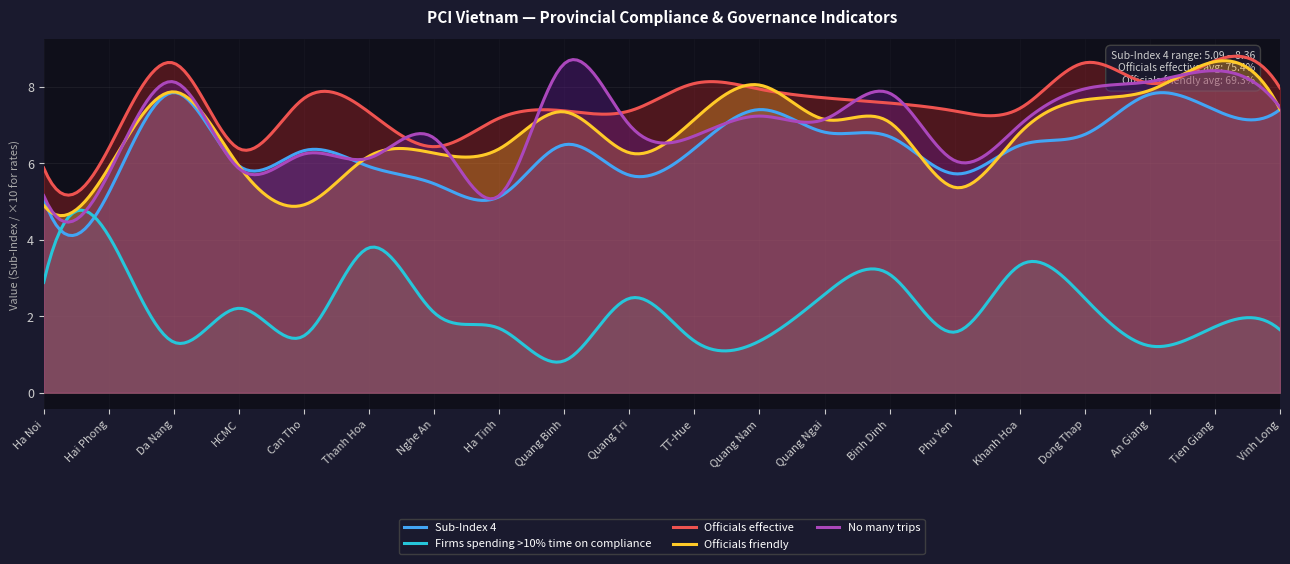

Which has a higher value, Tien Giang or Vinh Long?

Vinh Long